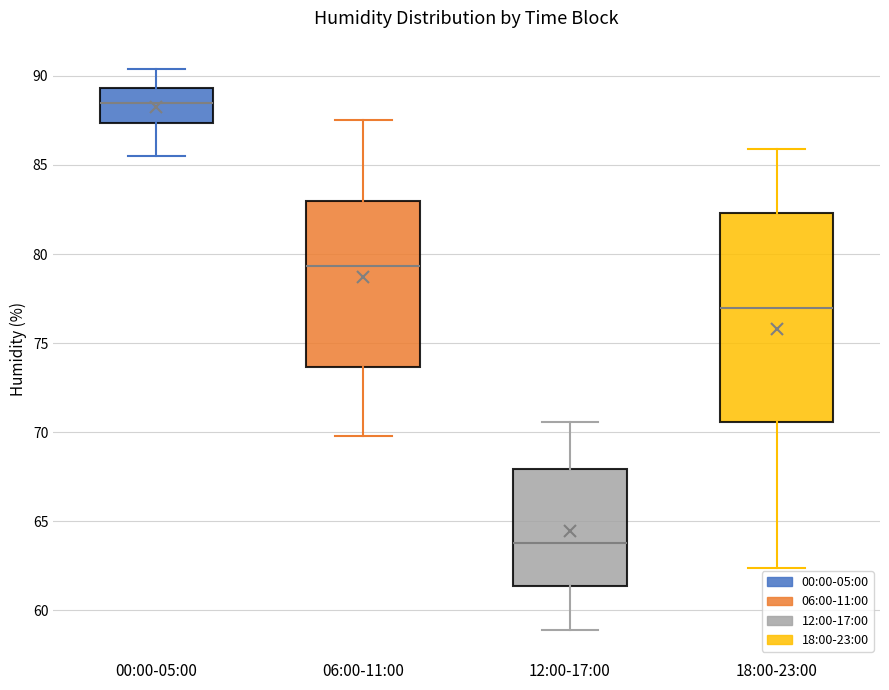

Reading left to right, read every box against the y-axis: the position of its median line, the range the box covers, and the ends of its whiskers. The values are not printed on the chart, so give them approximately, as read against the axis.

00:00-05:00: median 88.5, box 87.5 to 89.5, whiskers 85.5 to 90.5
06:00-11:00: median 79.5, box 73.5 to 83.0, whiskers 70.0 to 87.5
12:00-17:00: median 64.0, box 61.5 to 68.0, whiskers 59.0 to 70.5
18:00-23:00: median 77.0, box 70.5 to 82.5, whiskers 62.5 to 86.0